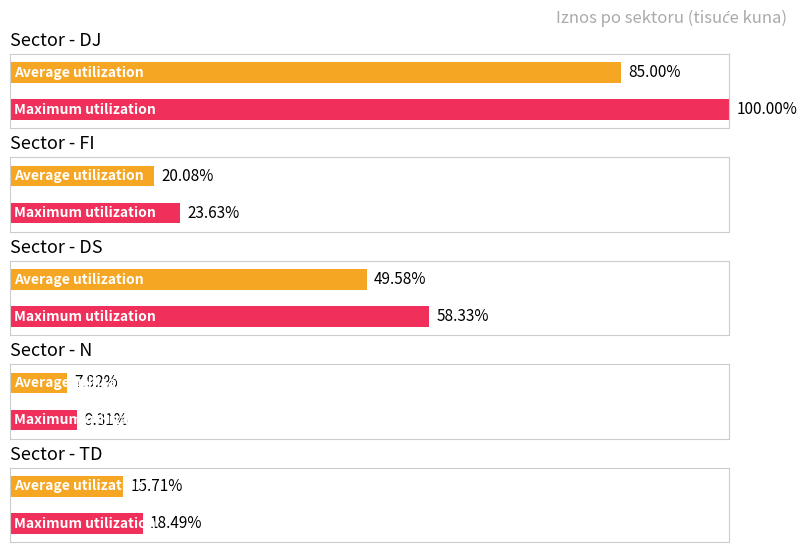

How many categories are shown in the chart?

5